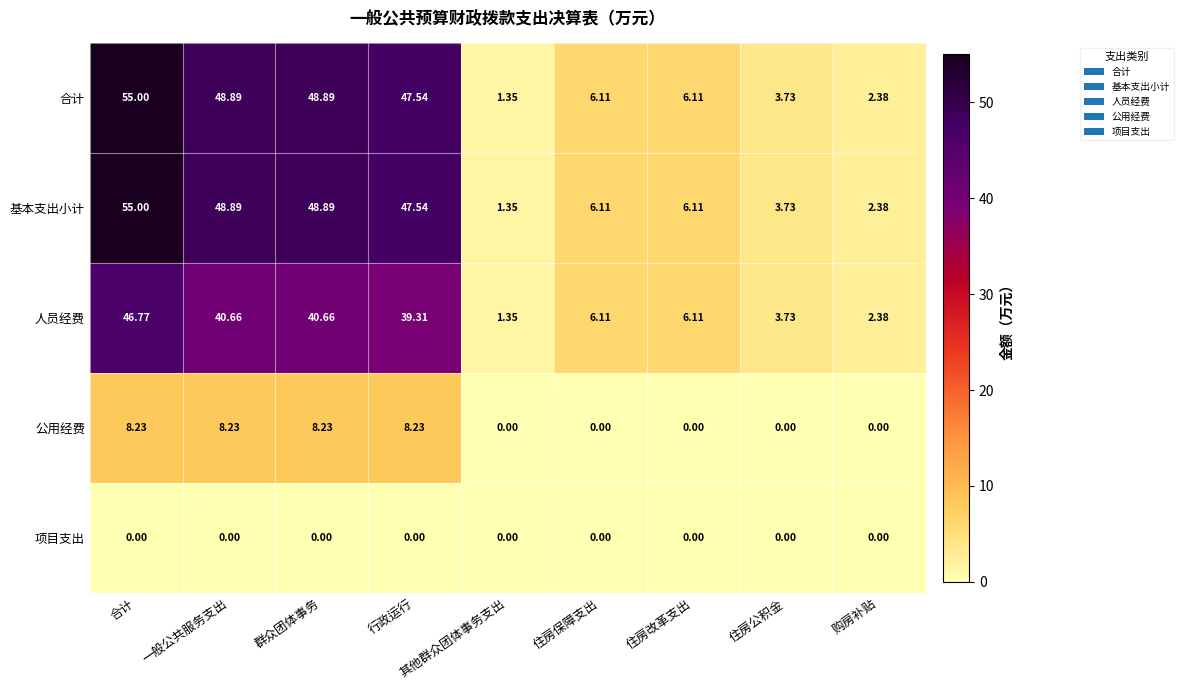

At which category is the sum across all series the highest?

合计